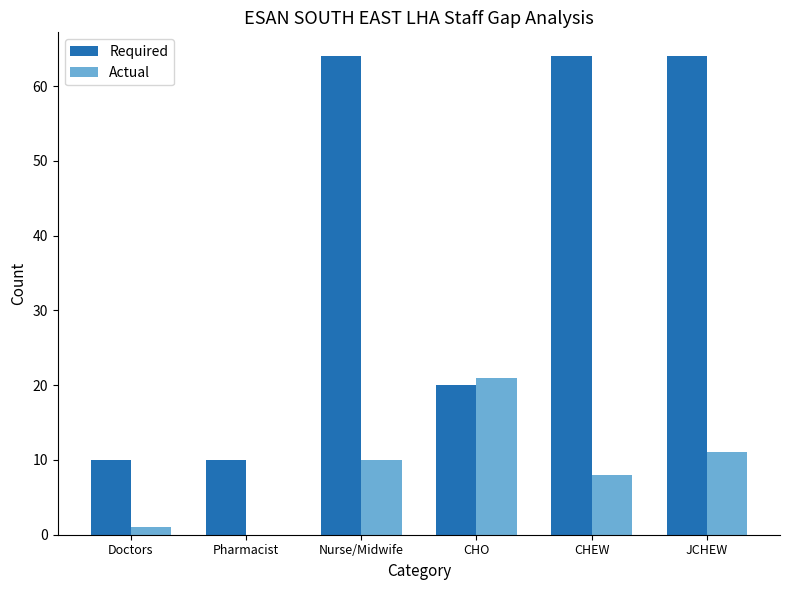

What is the sum of all Required values?

232